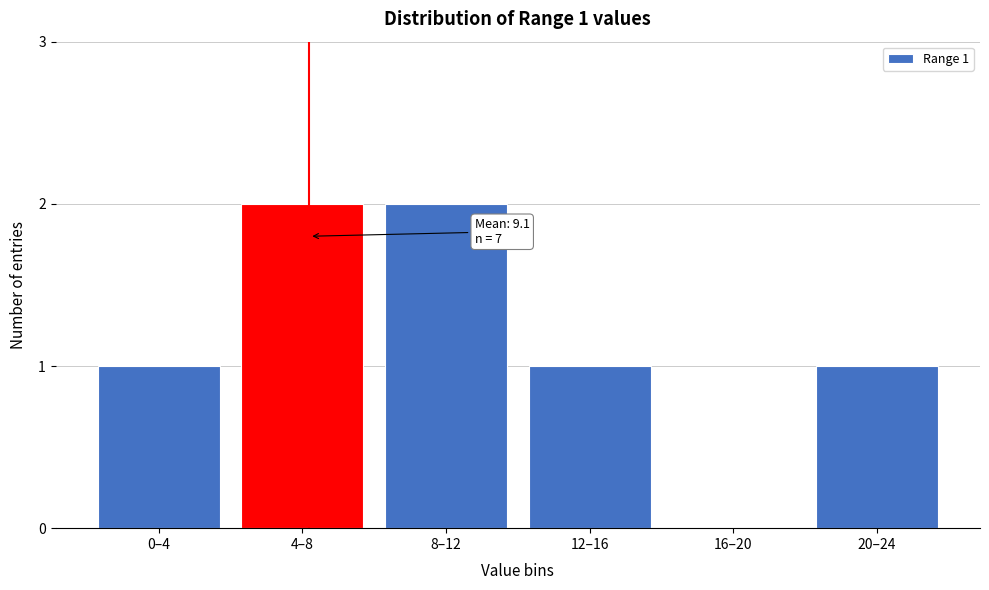

Reading right to left, extract all data points from this chart.

20–24=1	16–20=0	12–16=1	8–12=2	4–8=2	0–4=1